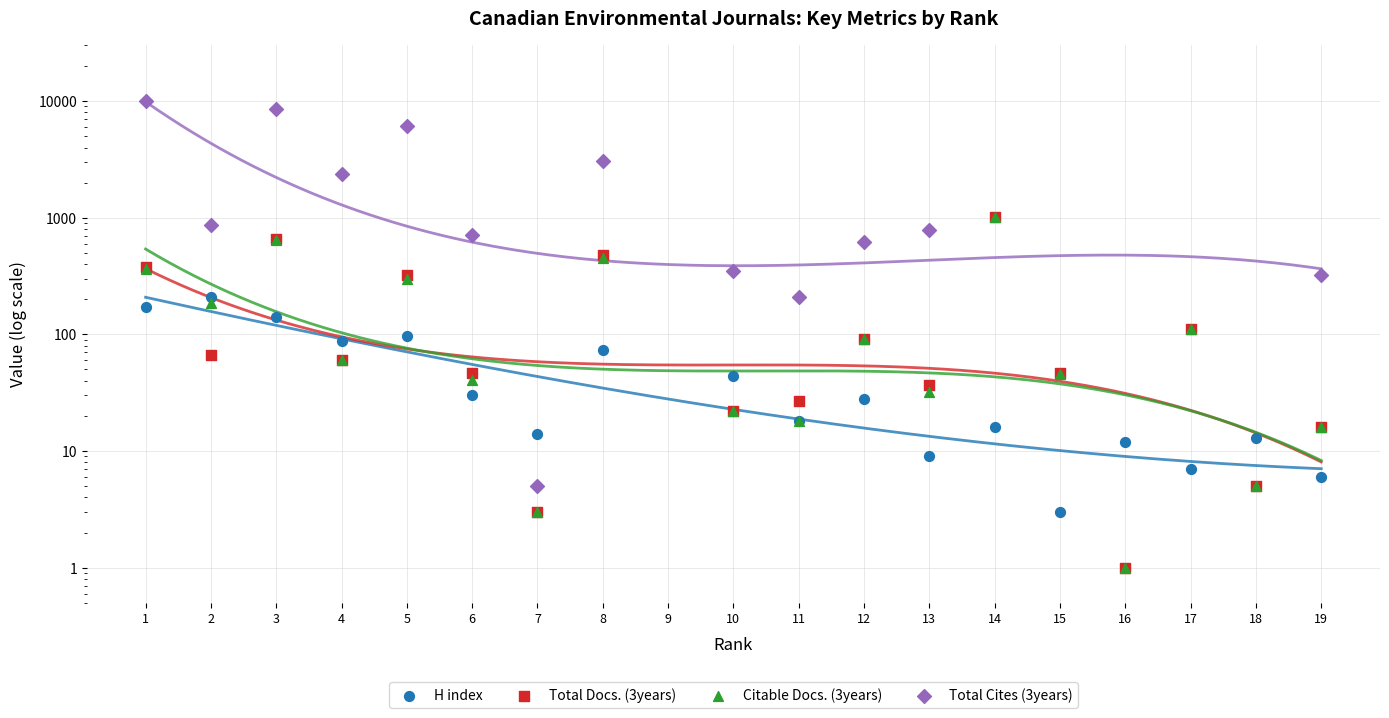

At how many categories does at least one series exceed 2725?

4